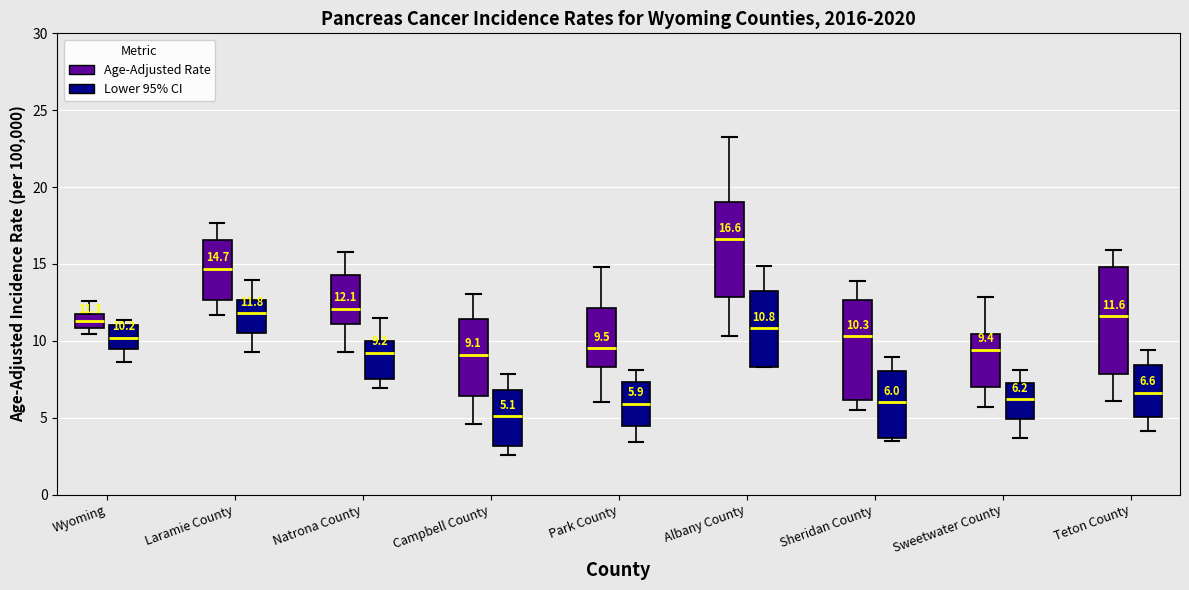

Which box's median line is the lowest?

Campbell County (Lower 95% CI)